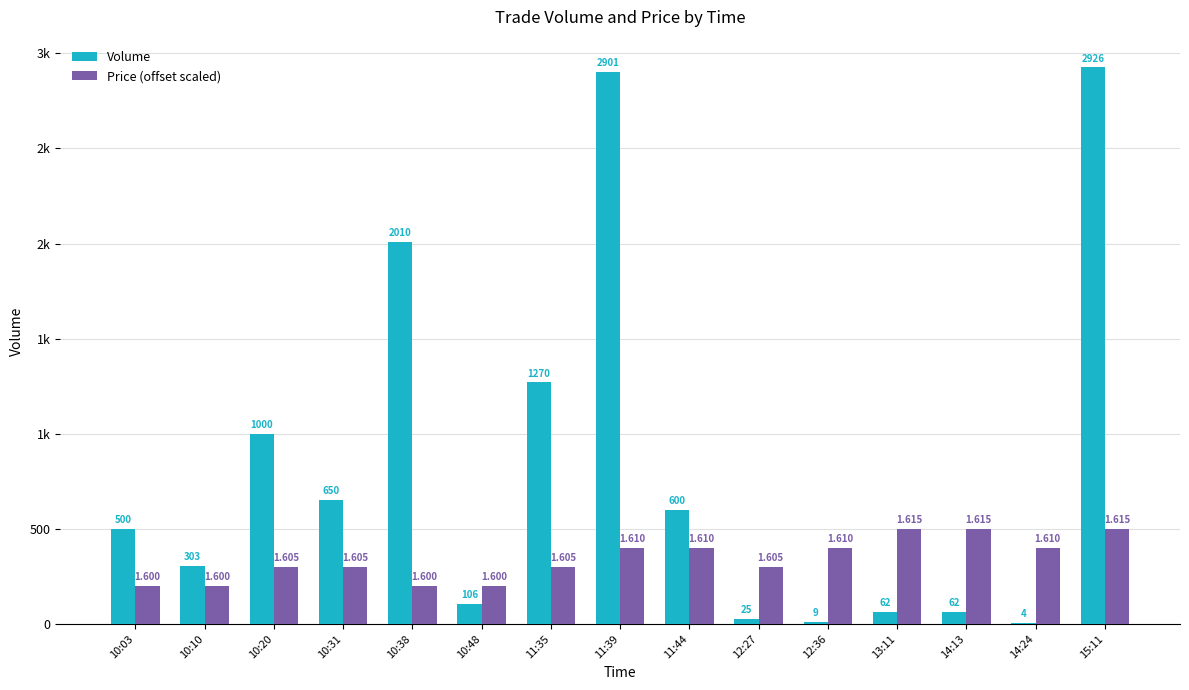

At which label does Price (offset scaled) reach its peak?

13:11